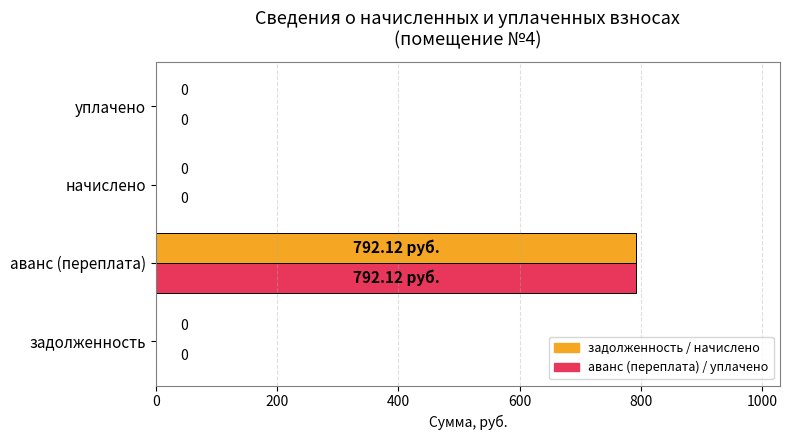

At which category is the sum across all series the highest?

аванс (переплата)